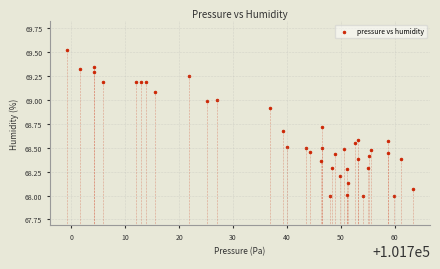

What is the range of Y values (max minus min)?

1.5